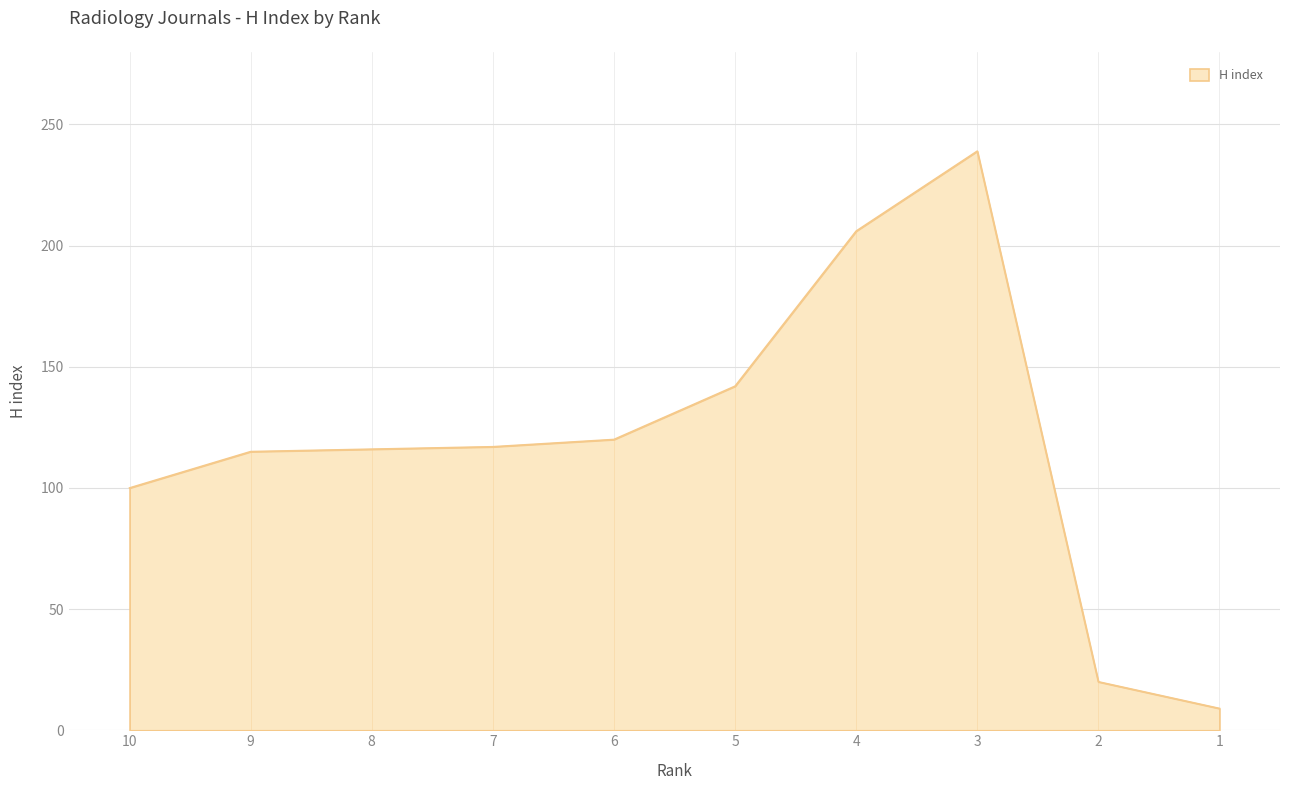

What is the minimum value shown in the chart?

9